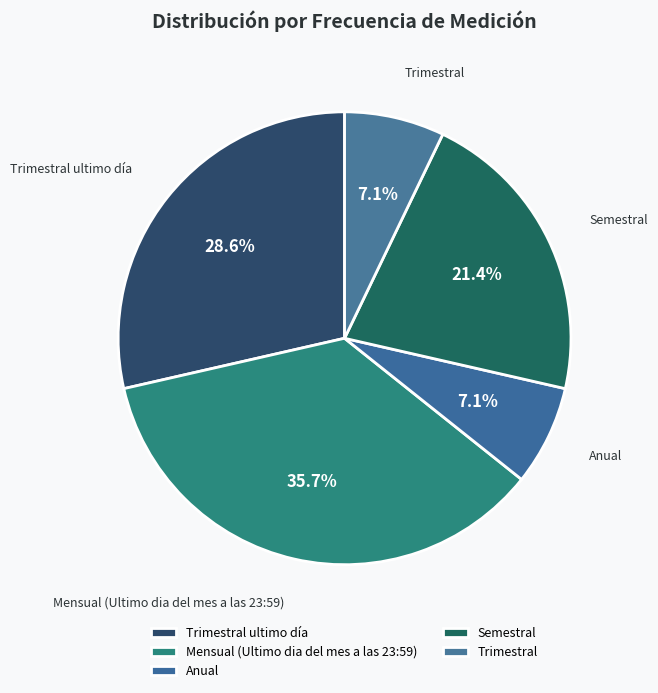

True or false: Semestral accounts for 21% of the total.

True